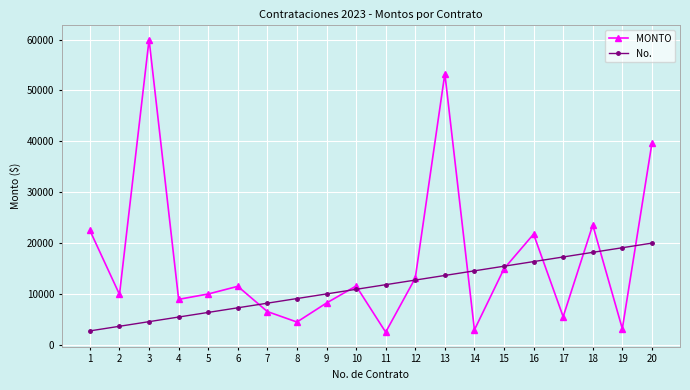

What are all the series names shown in the legend?

MONTO, No.